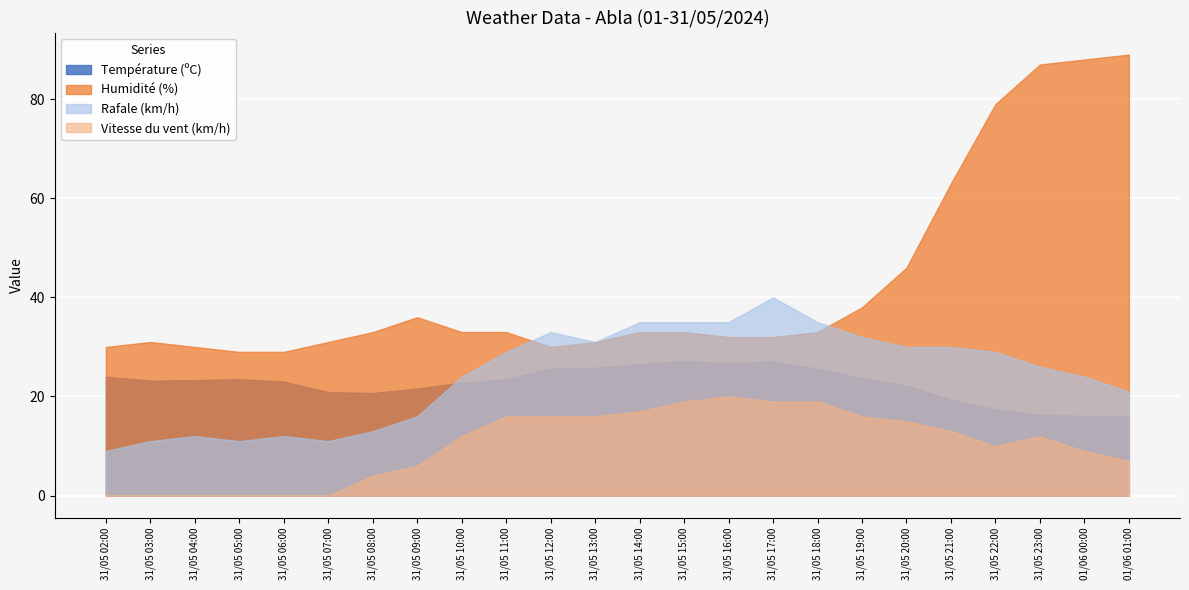

What is the sum of the Température (ºC) values at 31/05 18:00 and 31/05 11:00?

49.1